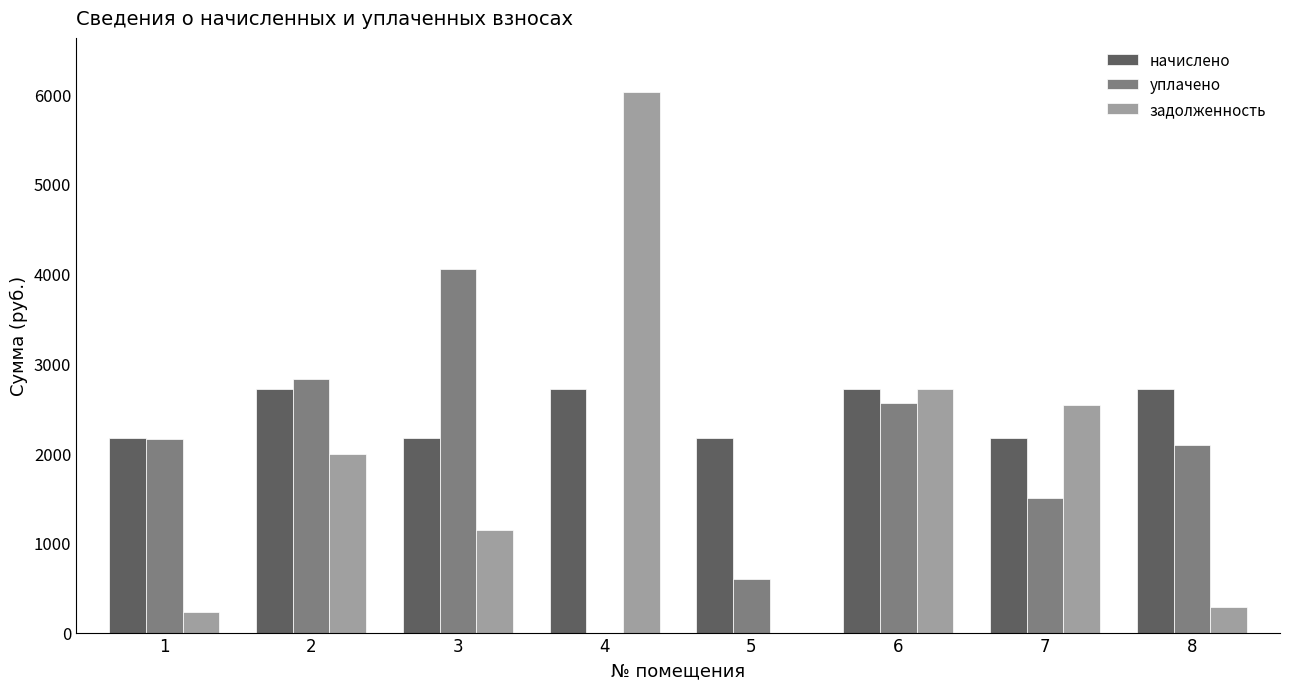

Which series has the largest range (max minus min)?

задолженность